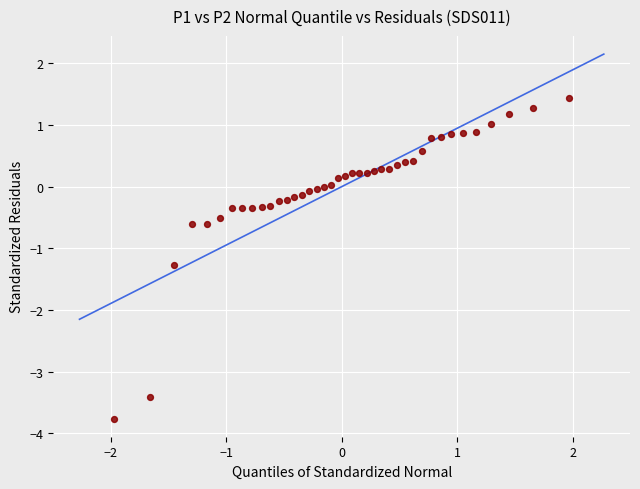

What is the range of X values (max minus min)?

3.9